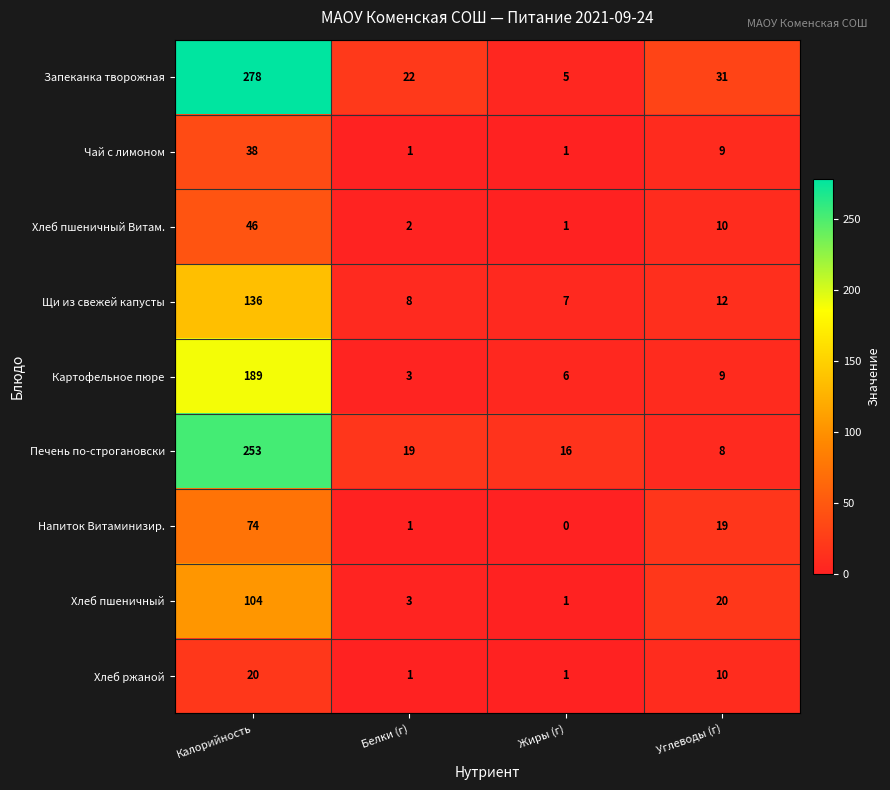

What is the difference between the Чай с лимоном values at Жиры (г) and Углеводы (г)?

8